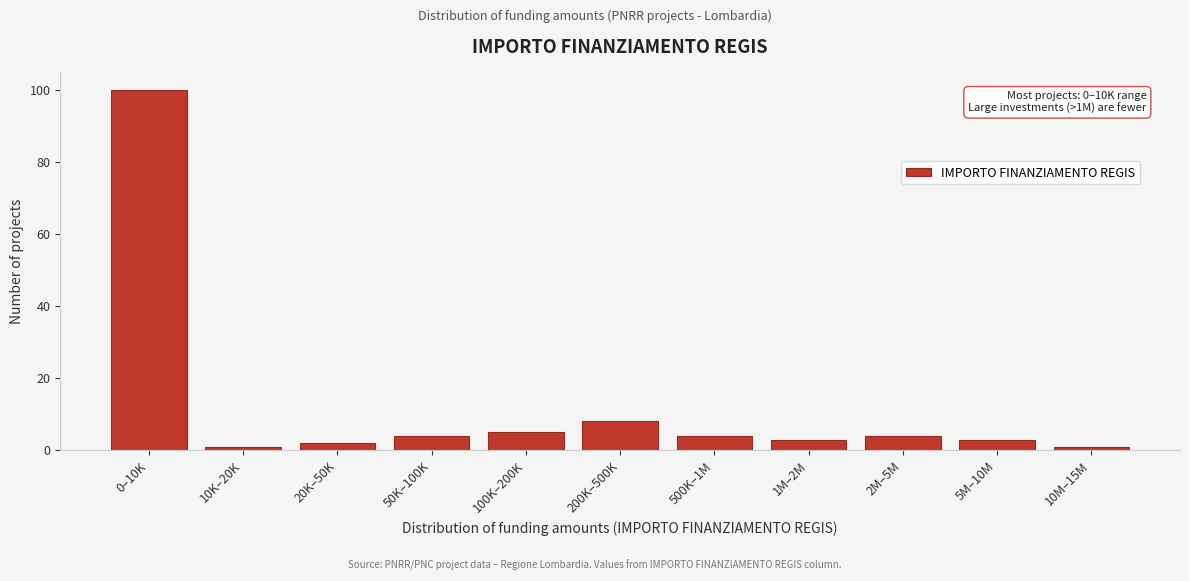

Reading right to left, what are all the values shown in this chart?

1	3	4	3	4	8	5	4	2	1	100